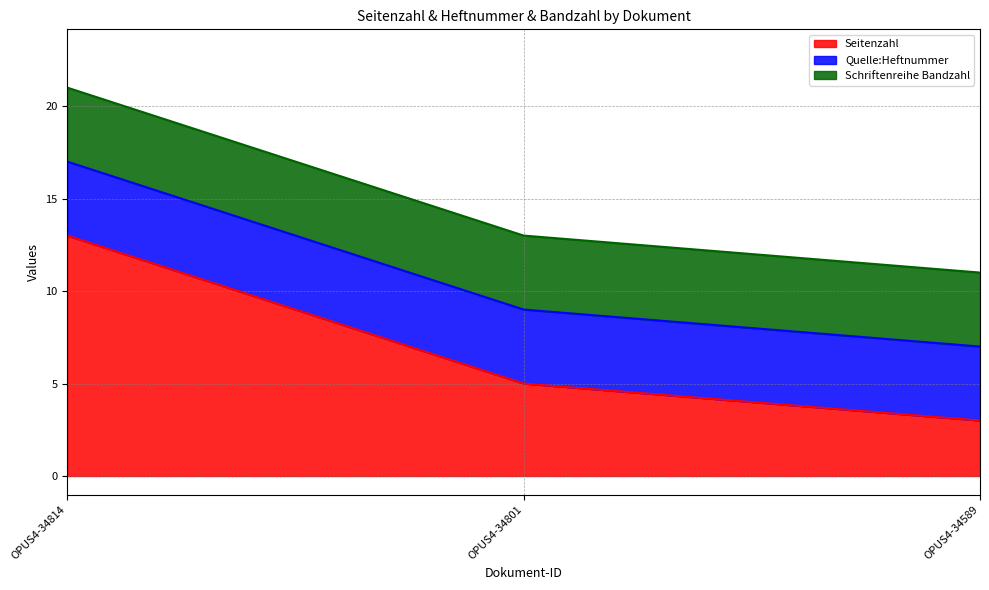

Reading left to right, transcribe all the data shown in this chart.

Seitenzahl: 13	5	3
Quelle:Heftnummer: 4	4	4
Schriftenreihe Bandzahl: 4	4	4